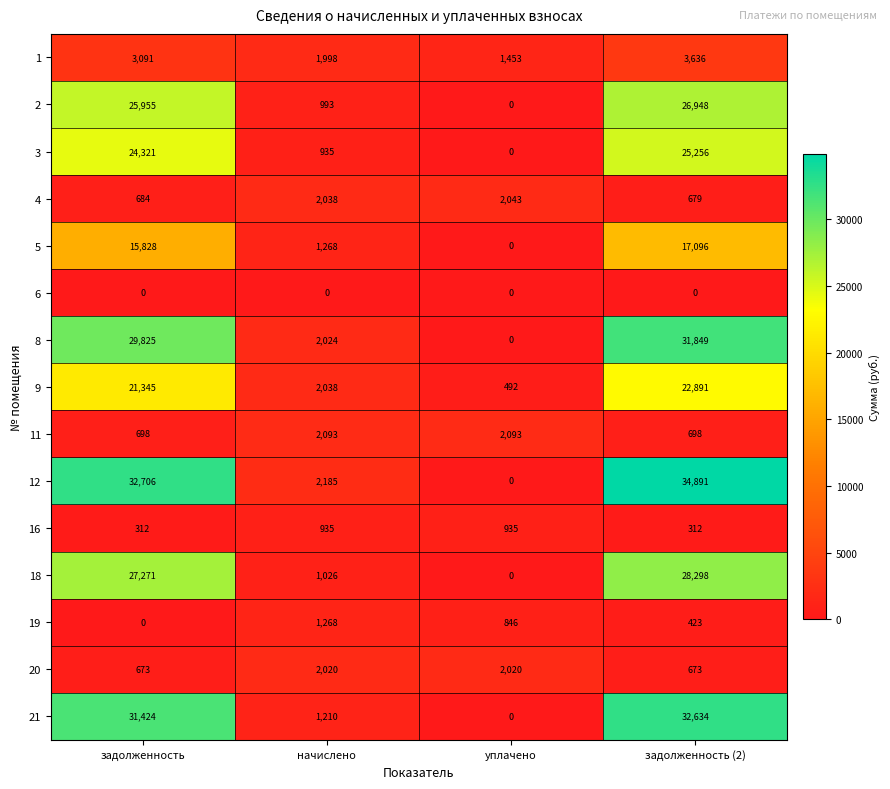

Which series has the largest total across all categories?

12